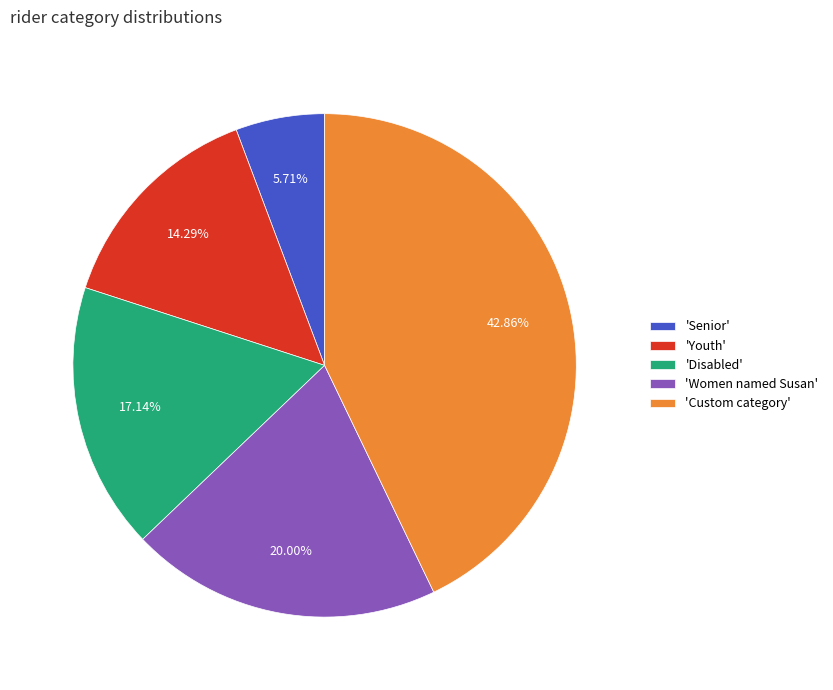

Count the number of slices in the pie.

5